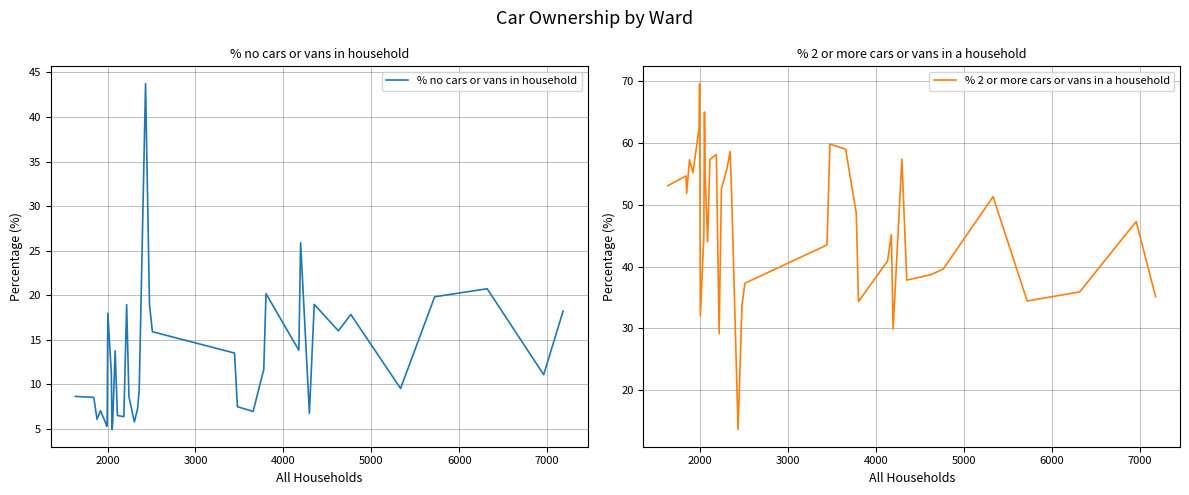

Which series has the largest total across all categories?

% 2 or more cars or vans in a household